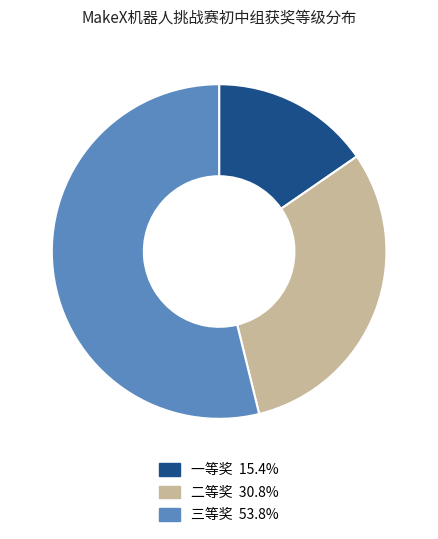

Does 三等奖 account for over 50% of the chart?

Yes